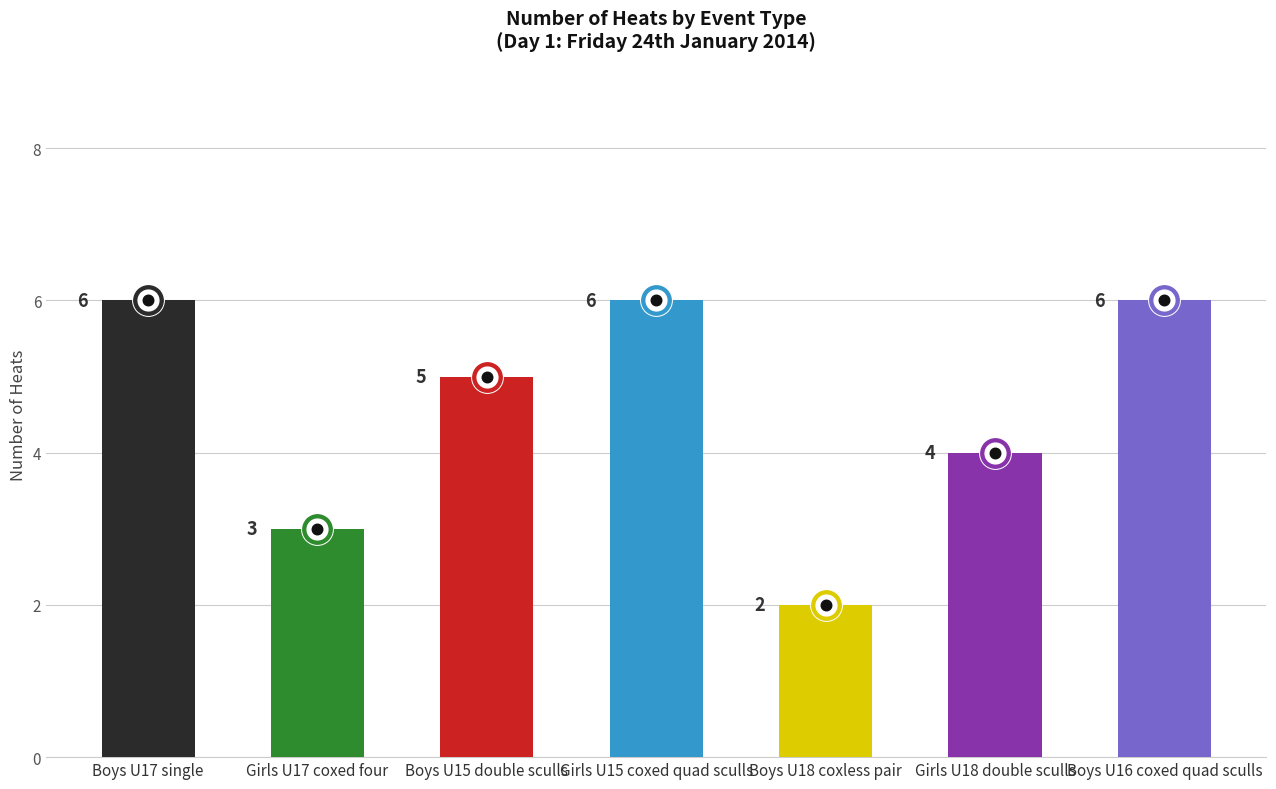

What is the change in value from Boys U17 single to Boys U15 double sculls?

-1